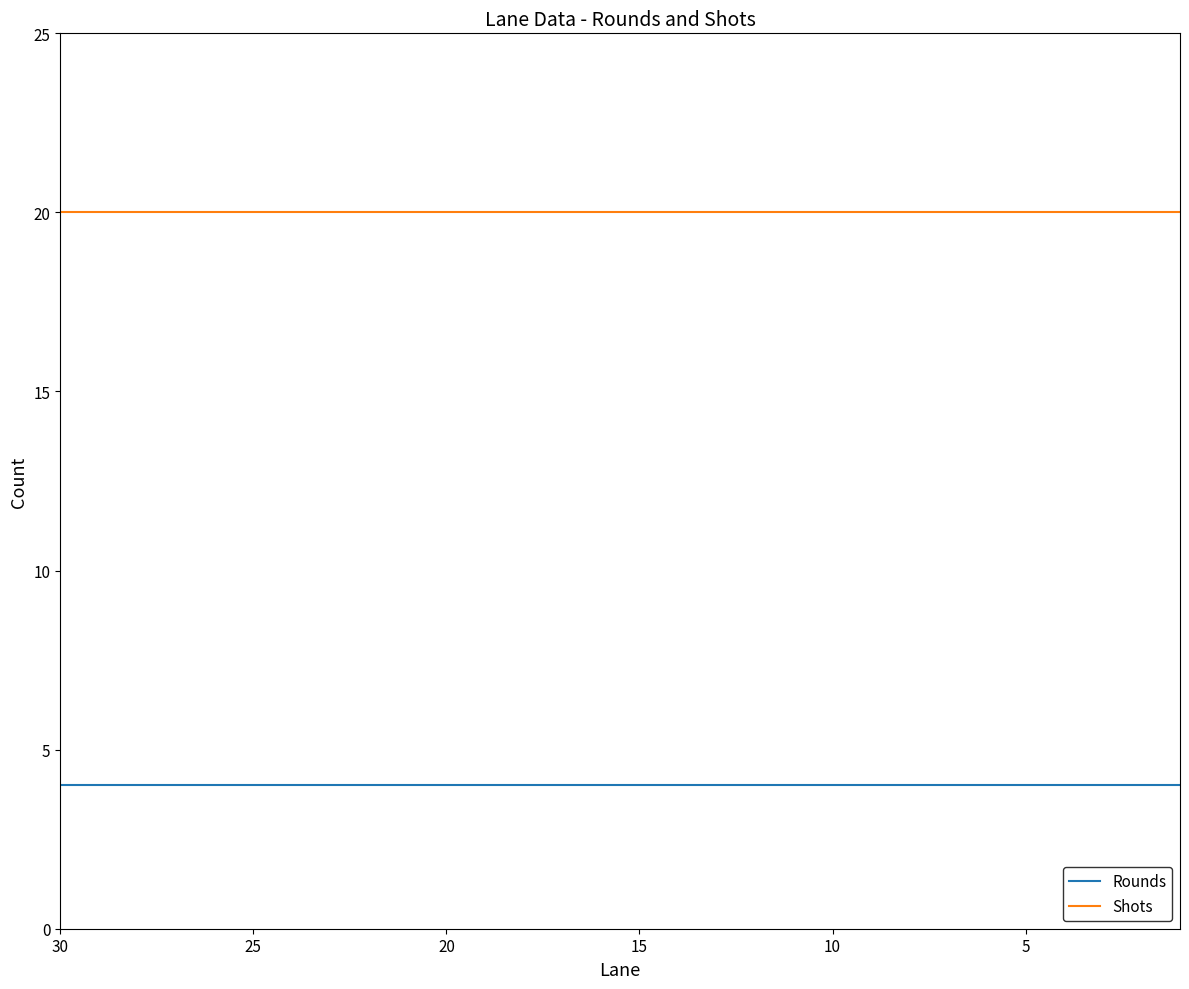

What are all the series names shown in the legend?

Rounds, Shots